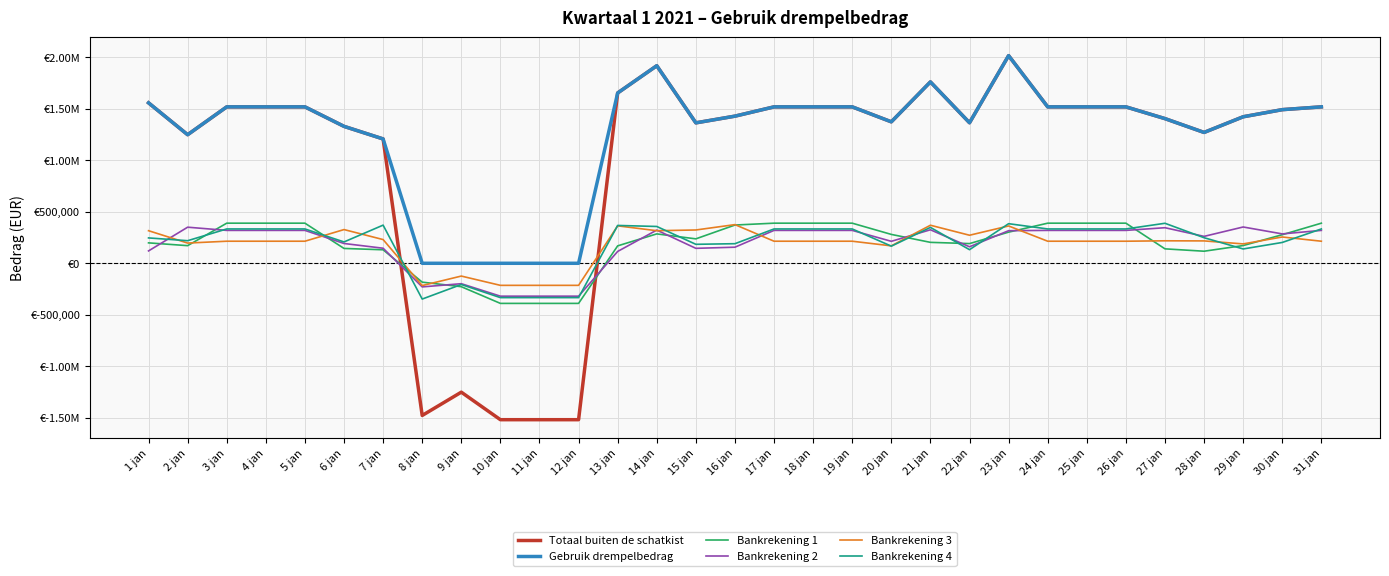

What is the total value across all series at 19 jan?

4289020